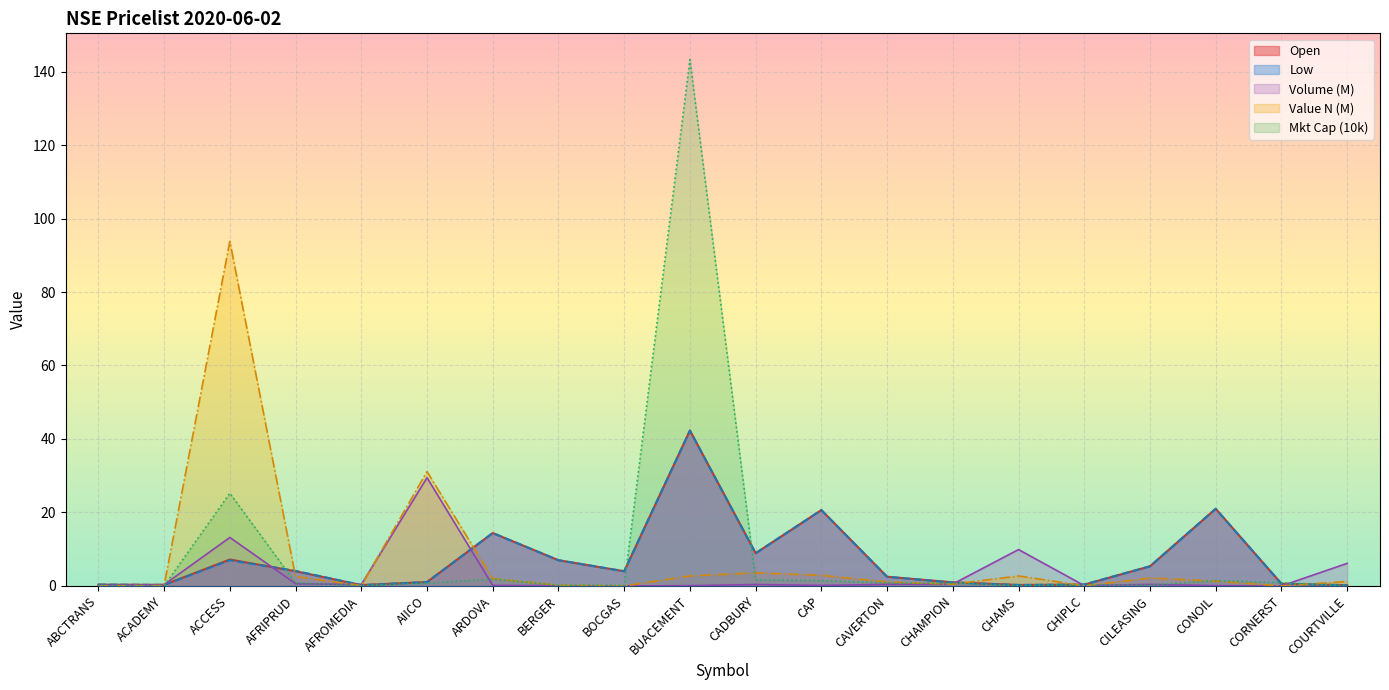

Which category has the highest value in the Value (N) series?

ACCESS